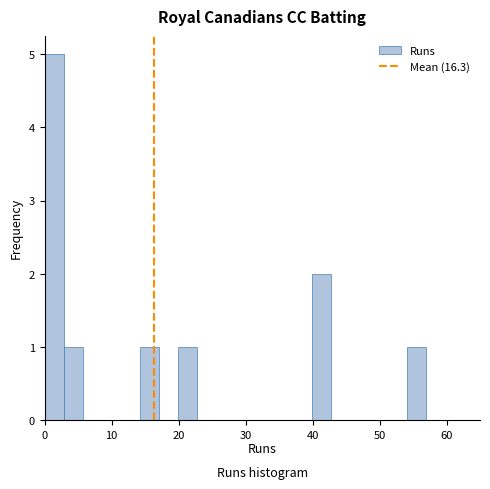

Read against the x-axis, roughly where is the centre of the tallest bar?

1